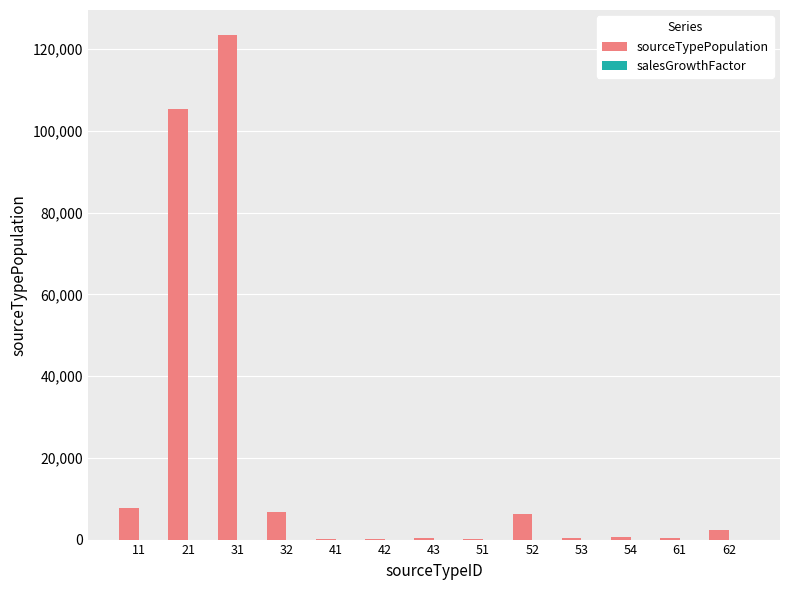

What is the ratio of the value at 11 to the value at 32?

1.1